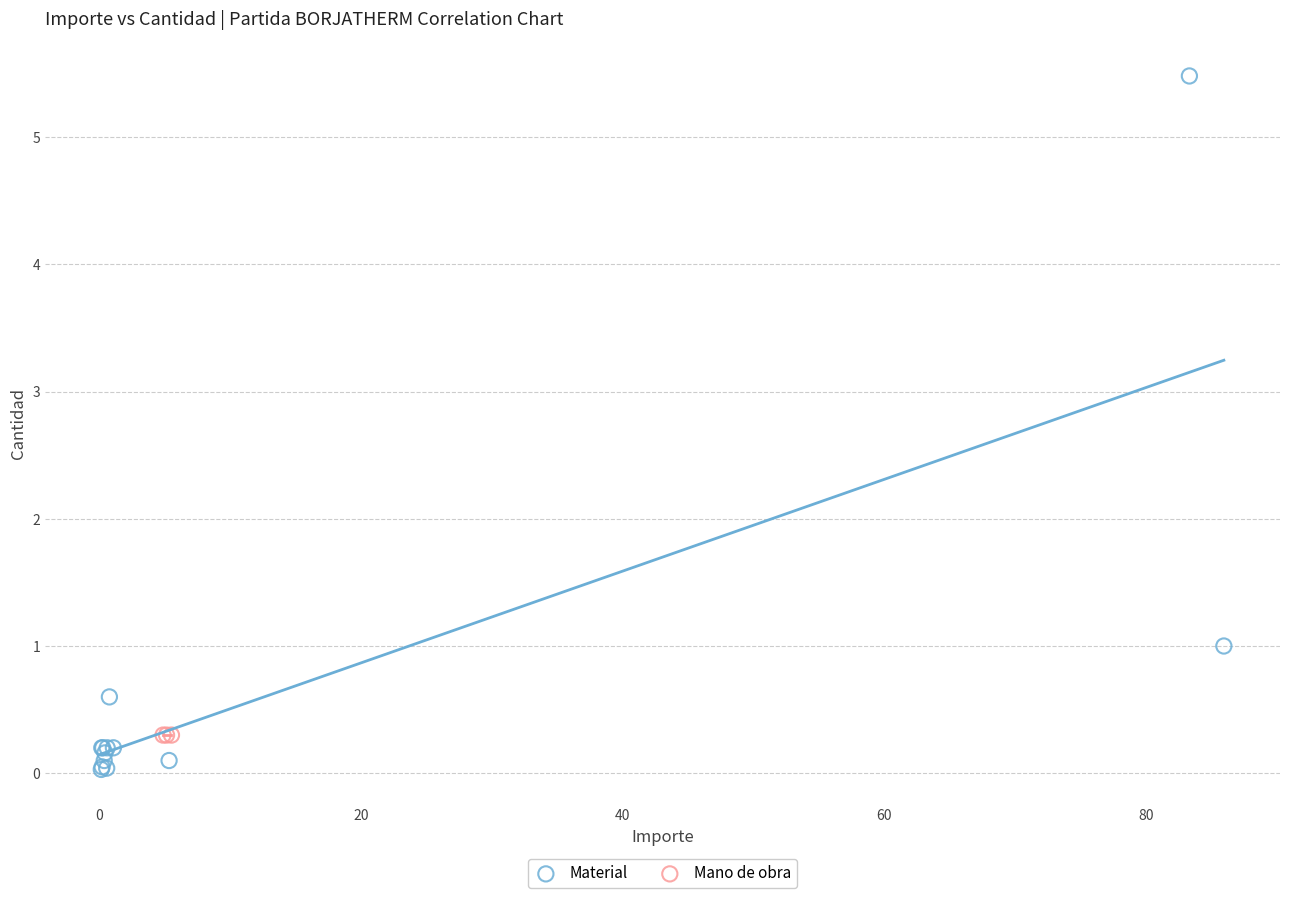

Which series contains the highest Y value?

Material